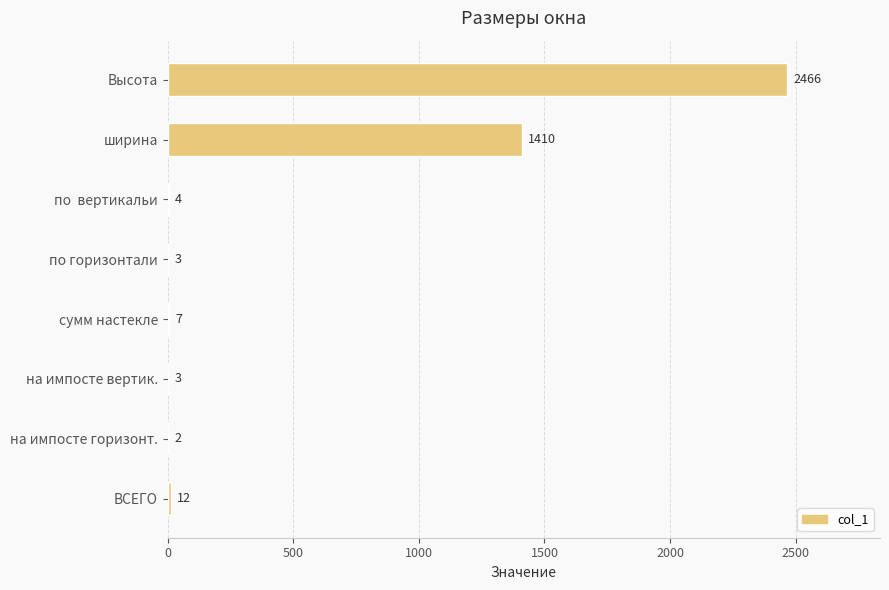

What is the sum of all values?

3907